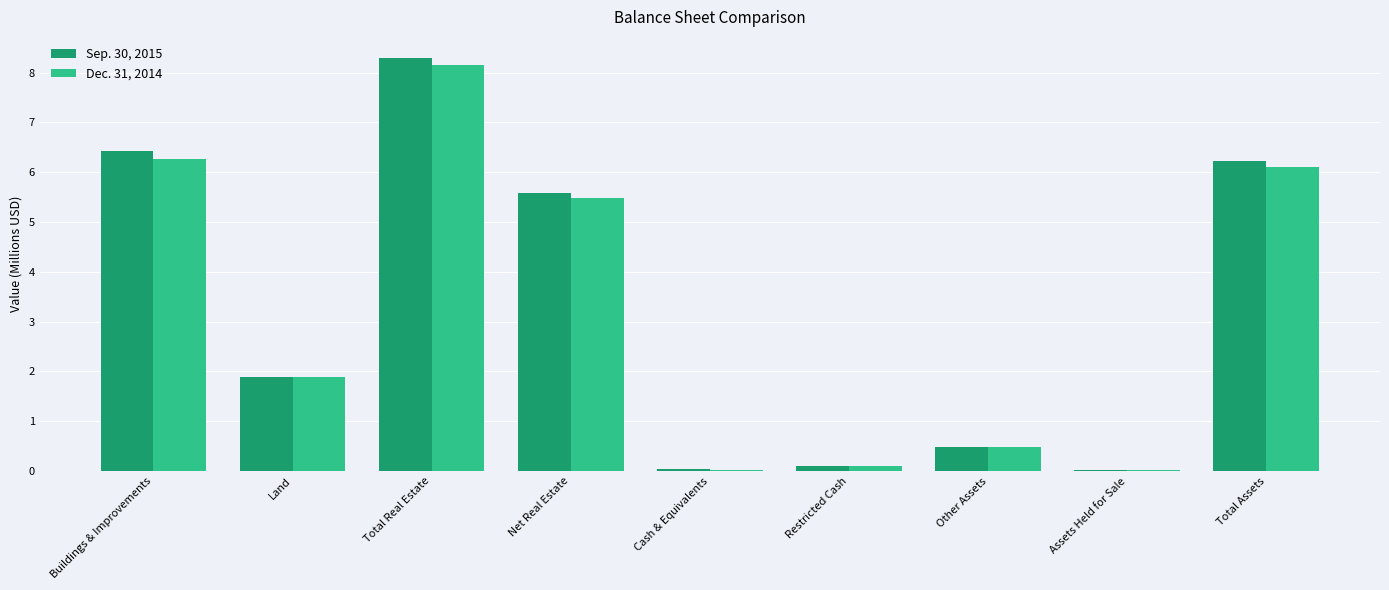

At which category is the sum across all series the highest?

Total Real Estate